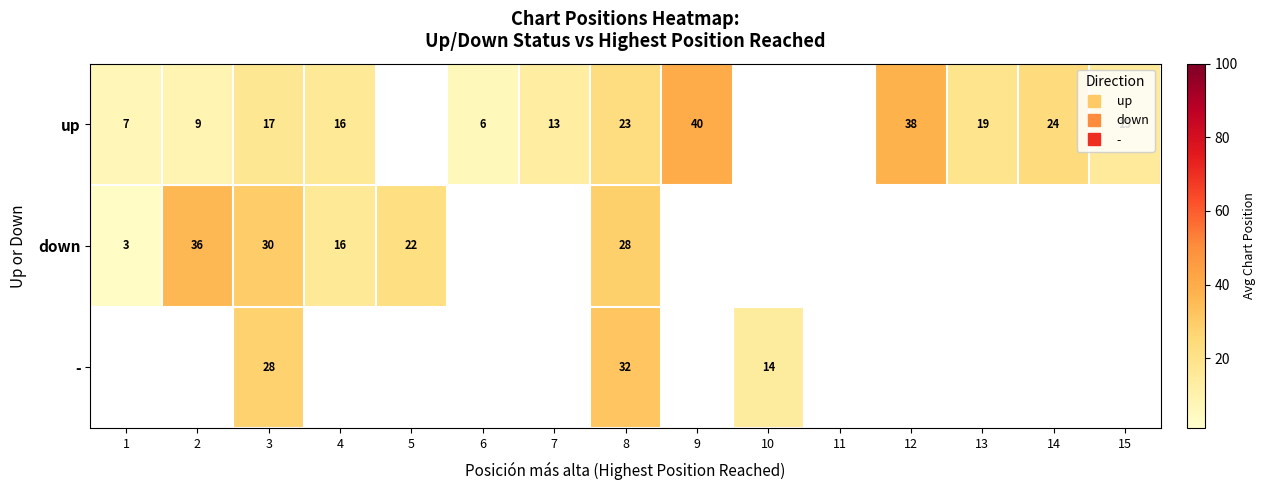

Which category has the lowest value in the down series?

1